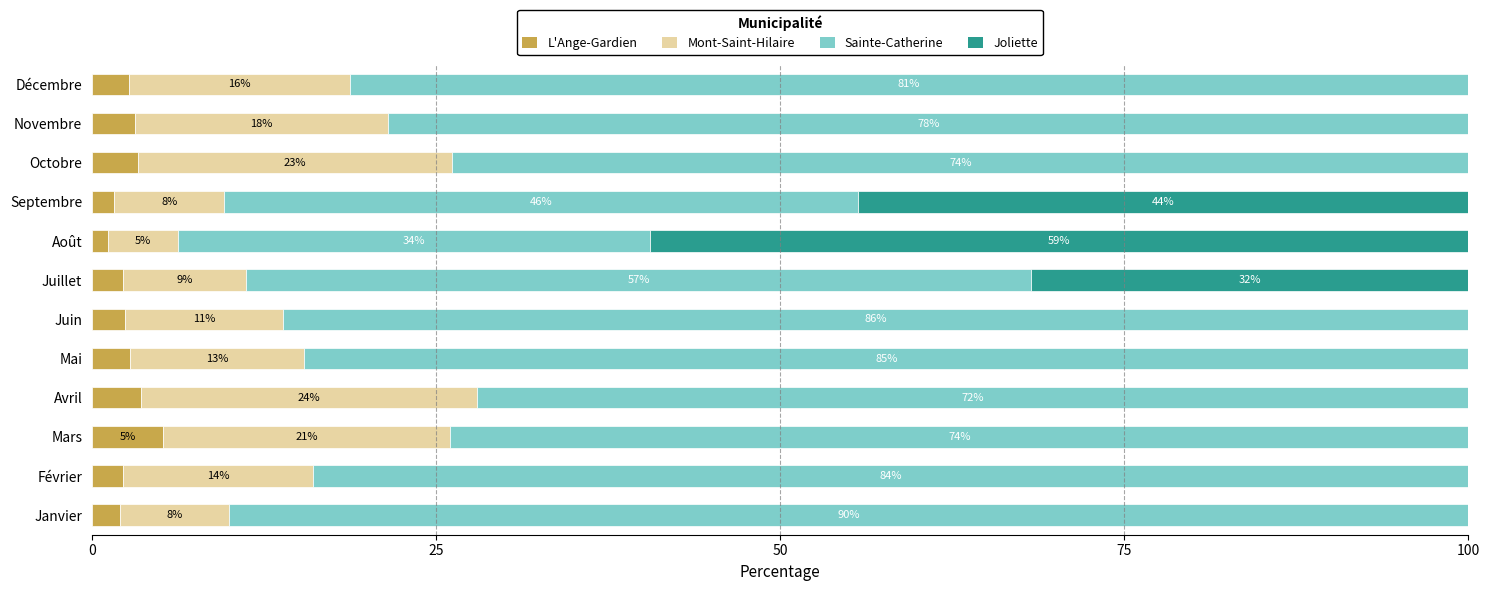

Count the number of categories in the chart.

12